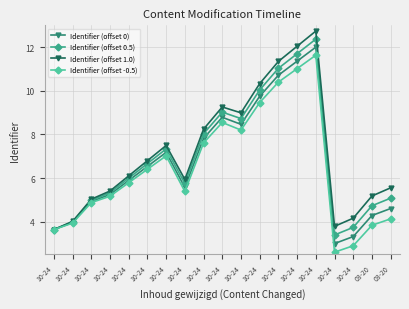

Does the chart have visible grid lines?

Yes